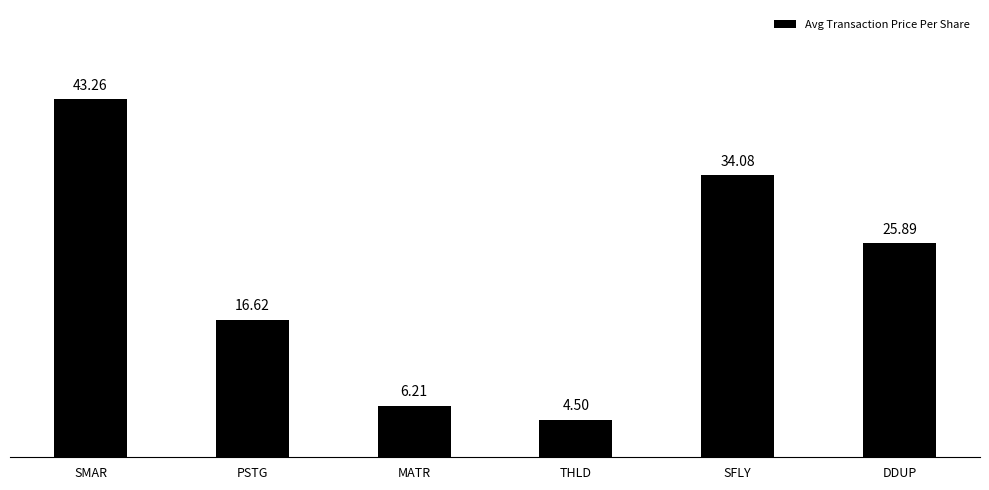

What is the sum of the values at THLD and MATR?

10.7